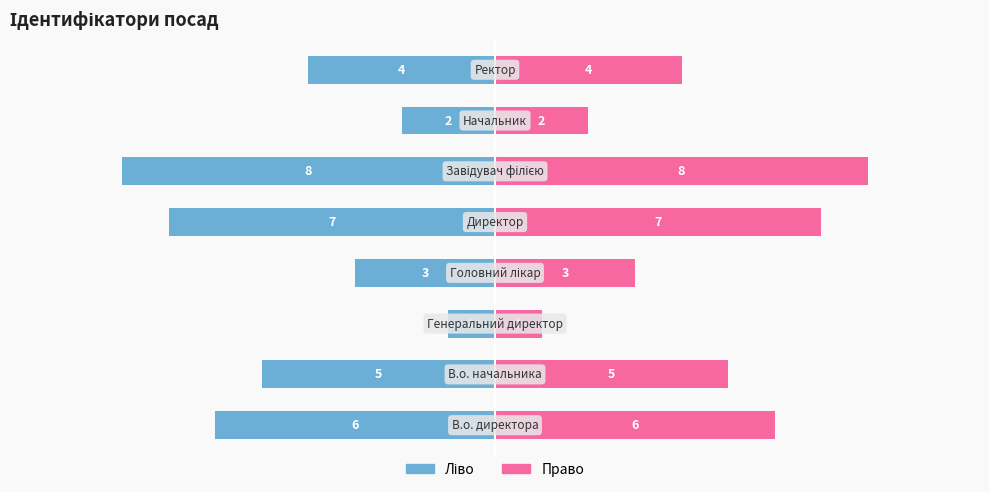

How many bars are there in each group?

2